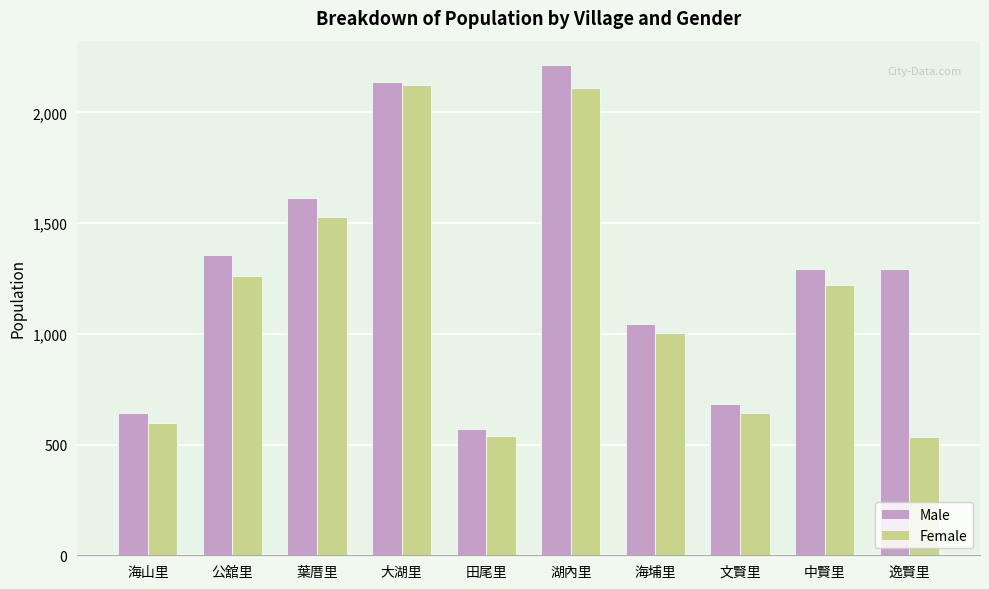

The Male series shows 1292 at 中賢里. True or false?

True